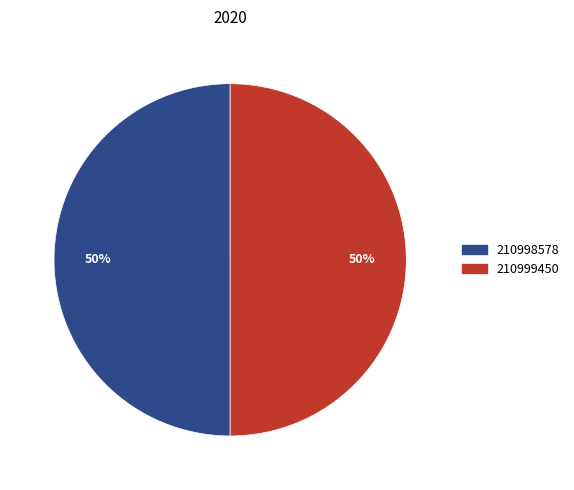

To the nearest percent, what is the combined percentage of 210999450 and 210998578?

100%